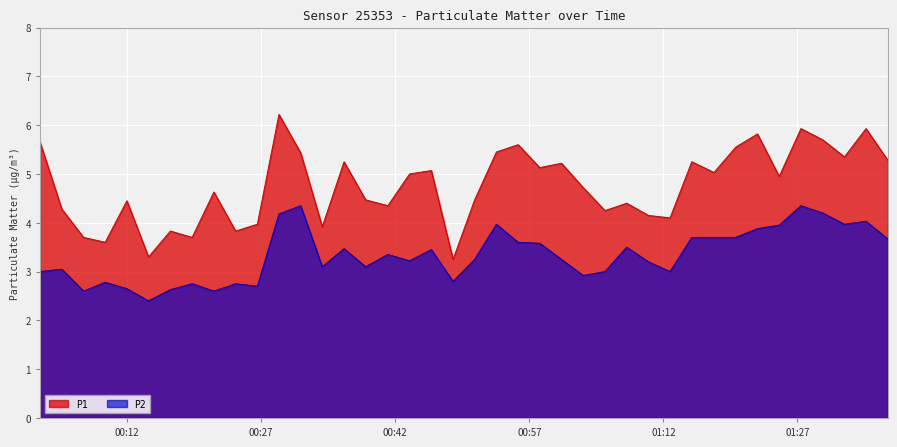

What is the sum of the P2 values at 2024-01-30T01:15:11 and 2024-01-30T00:19:16?

6.5